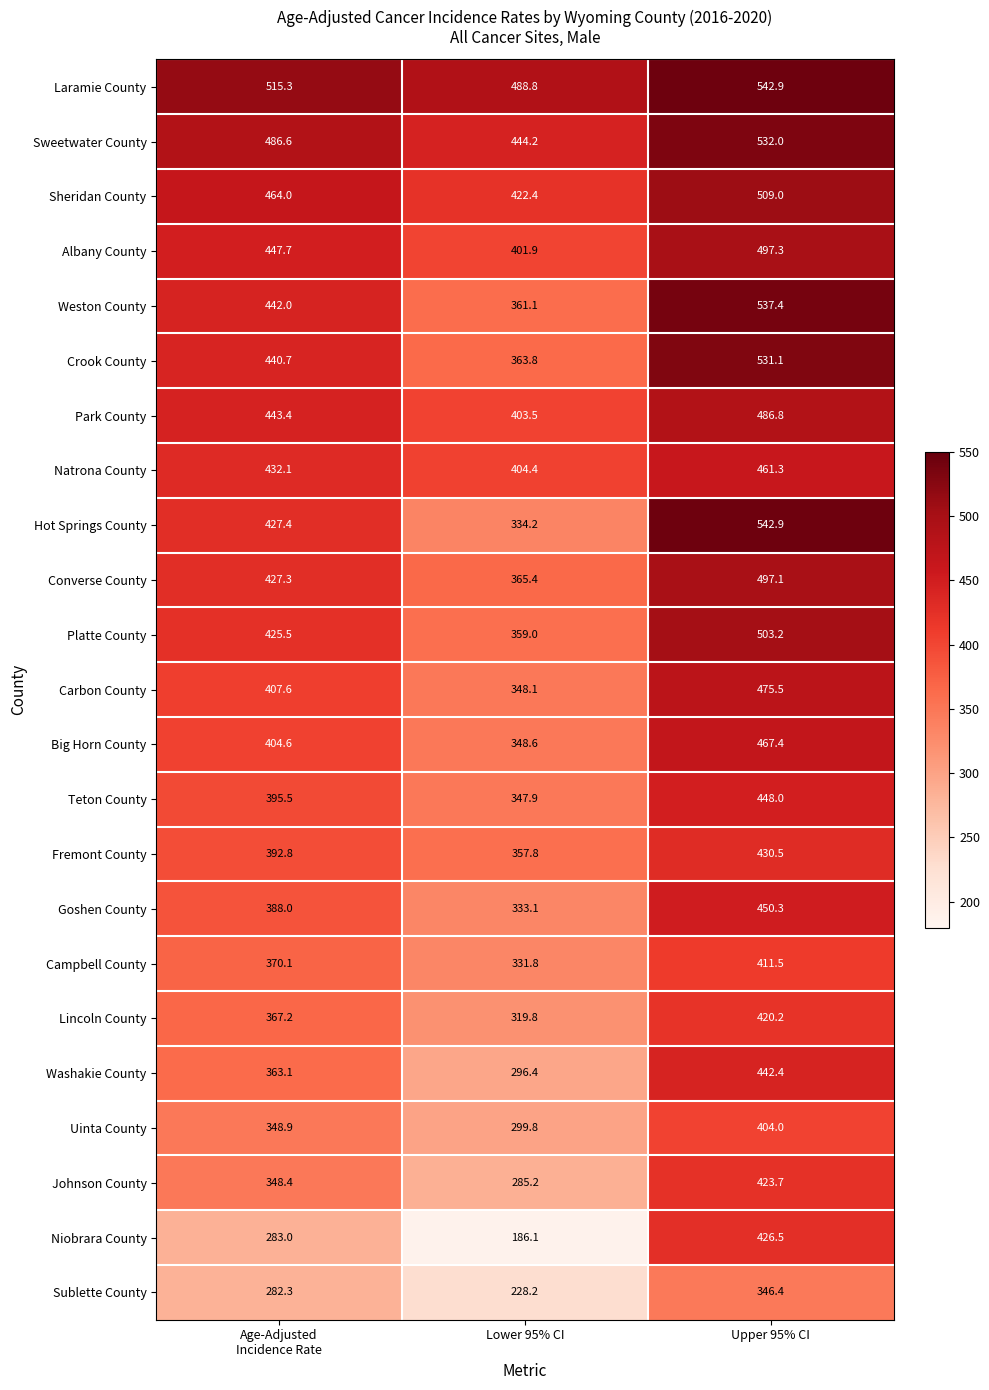

Which series has the largest total across all categories?

Laramie County